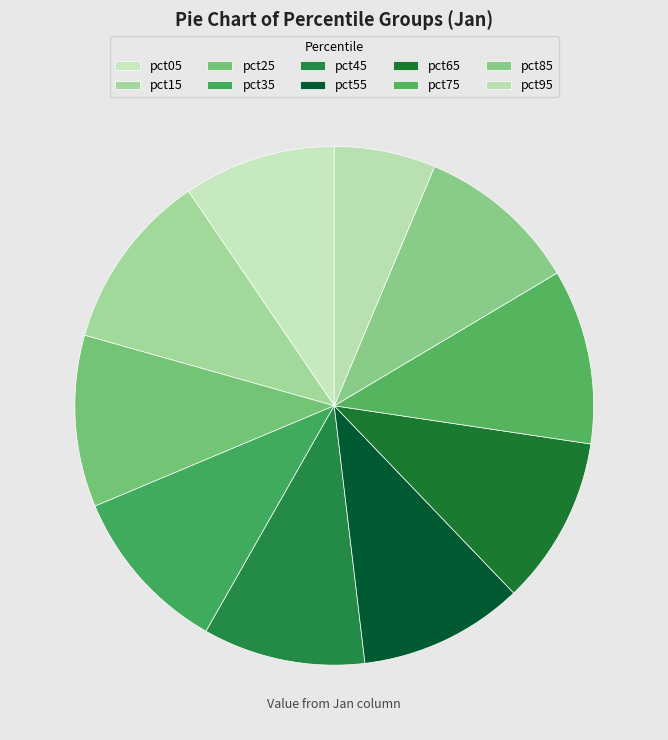

Count the number of slices in the pie.

10